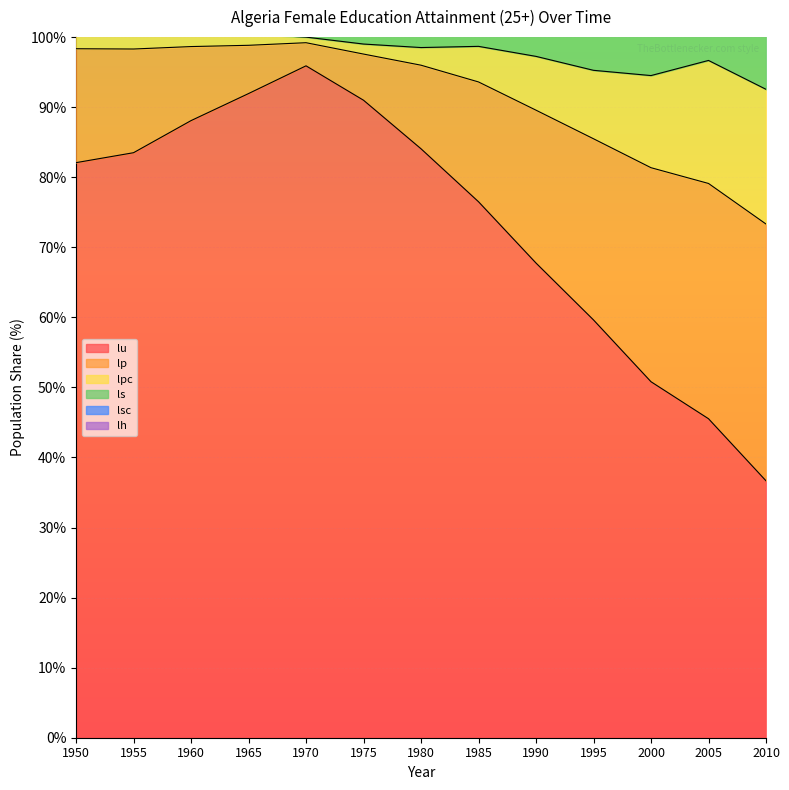

The lu series shows 132.5 at 1950. True or false?

False